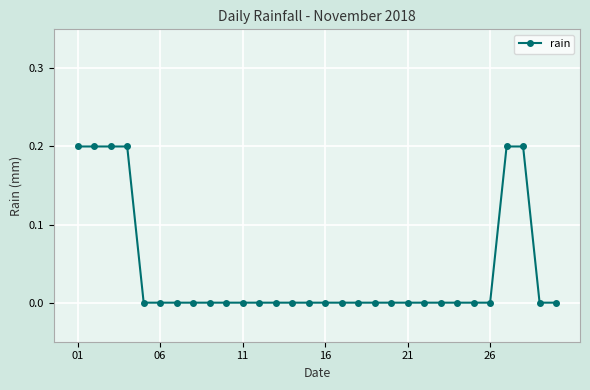

What is the sum of all values?

1.2